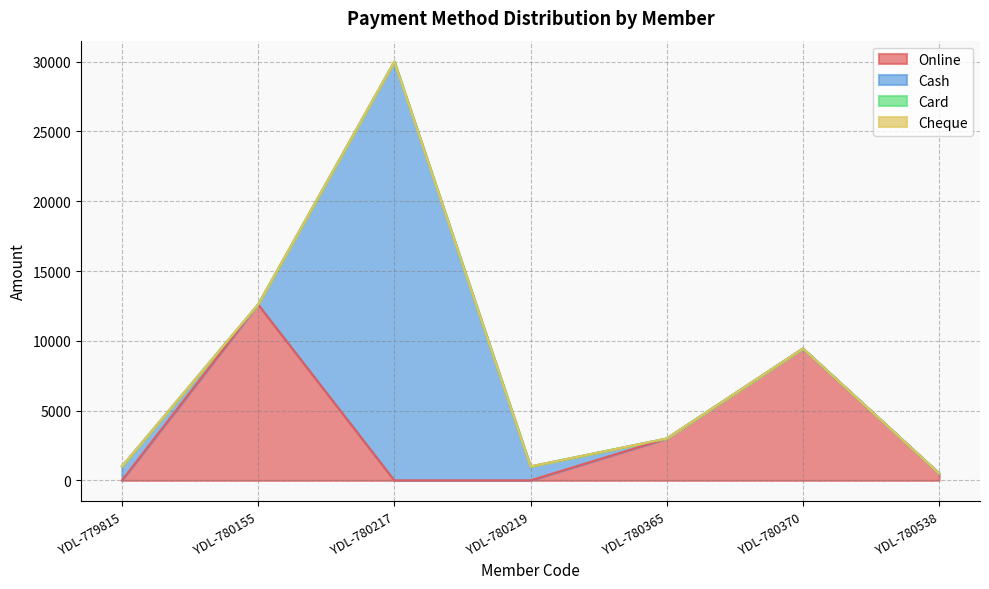

What is the highest value of the Online series?

12600